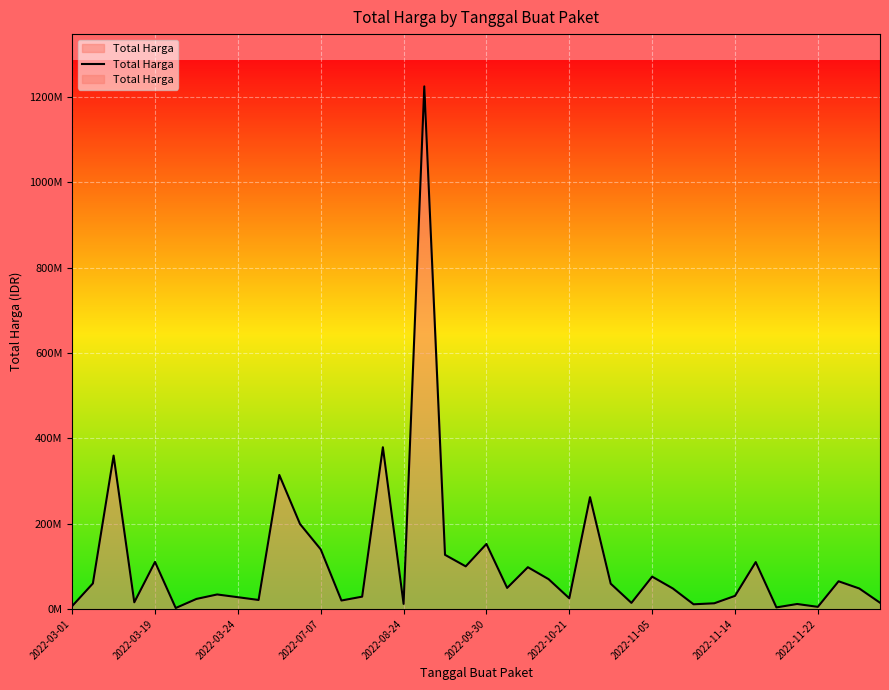

What is the maximum value shown in the chart?

1224682000